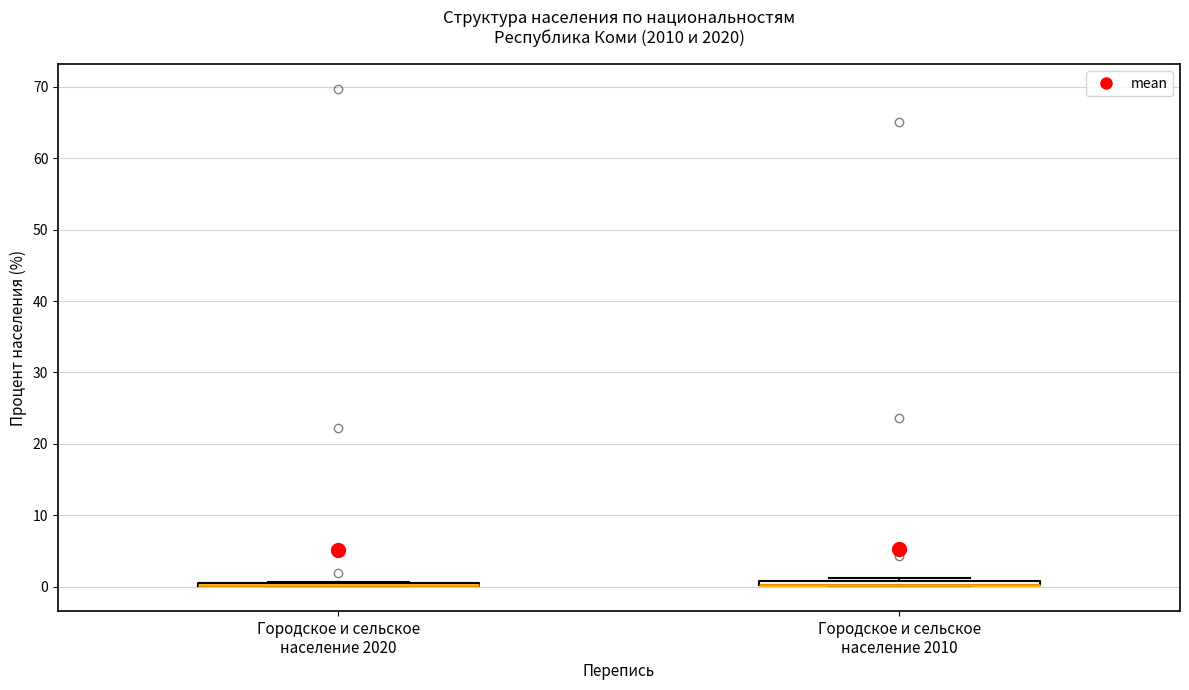

Where is the lower edge of the box for Городское и сельское население 2010 on the y-axis? The values are not printed on the chart, so give them approximately, as read against the axis.

0